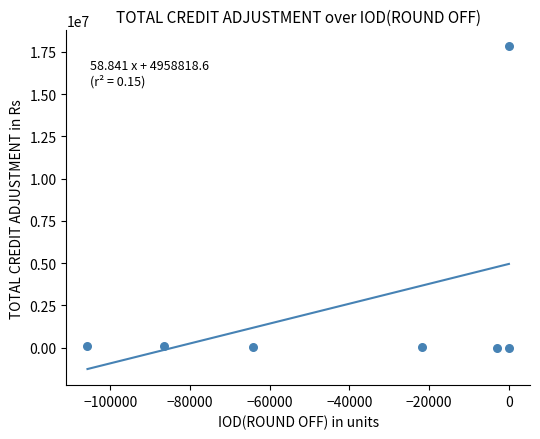

What is the average X value?

-40209.0